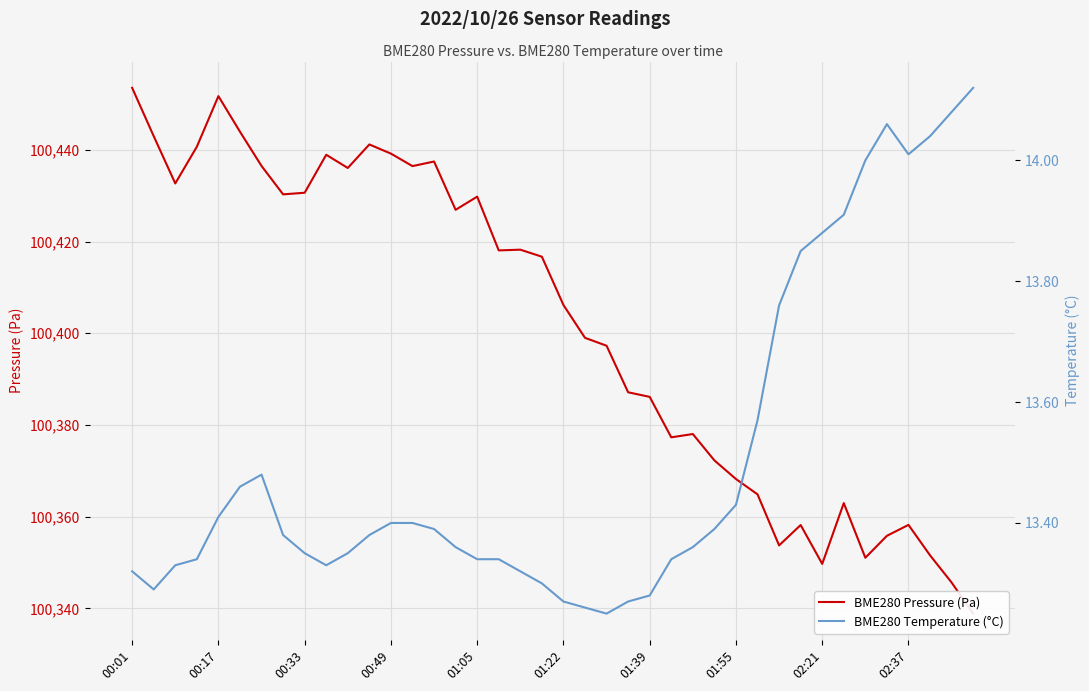

The value of BME280 Temperature (°C) at 30 is 13.8. True or false?

True